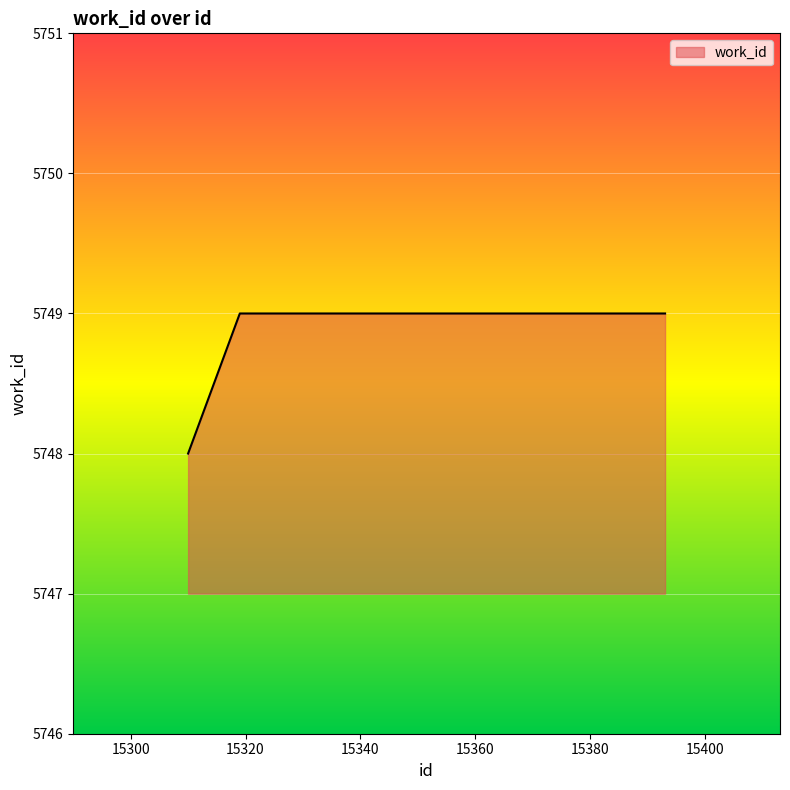

What is the average value?

5749